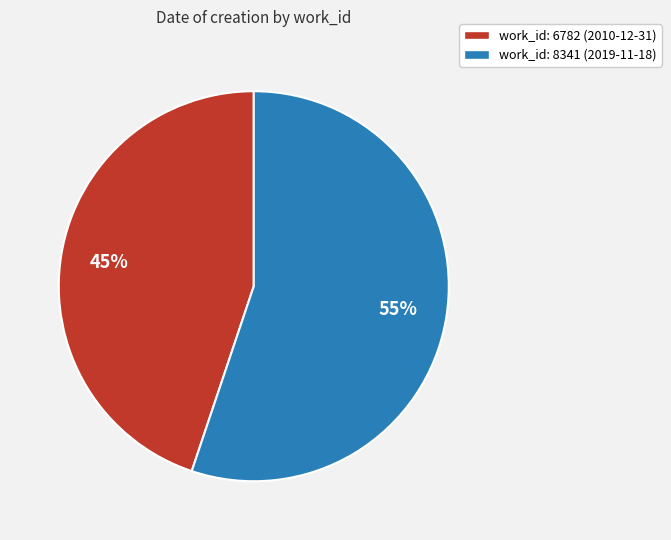

What is the smallest slice in the pie chart?

work_id: 6782 (2010-12-31)